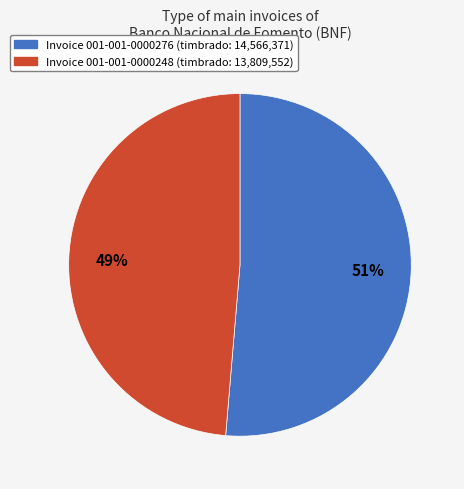

Does any single category account for the majority?

Yes